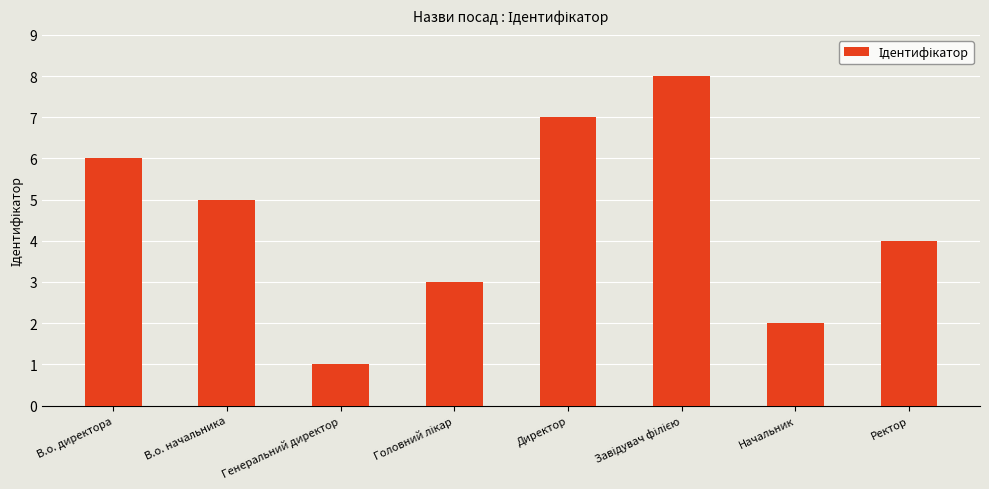

Approximately how many times larger is the value at Начальник compared to В.о. директора?

0.3